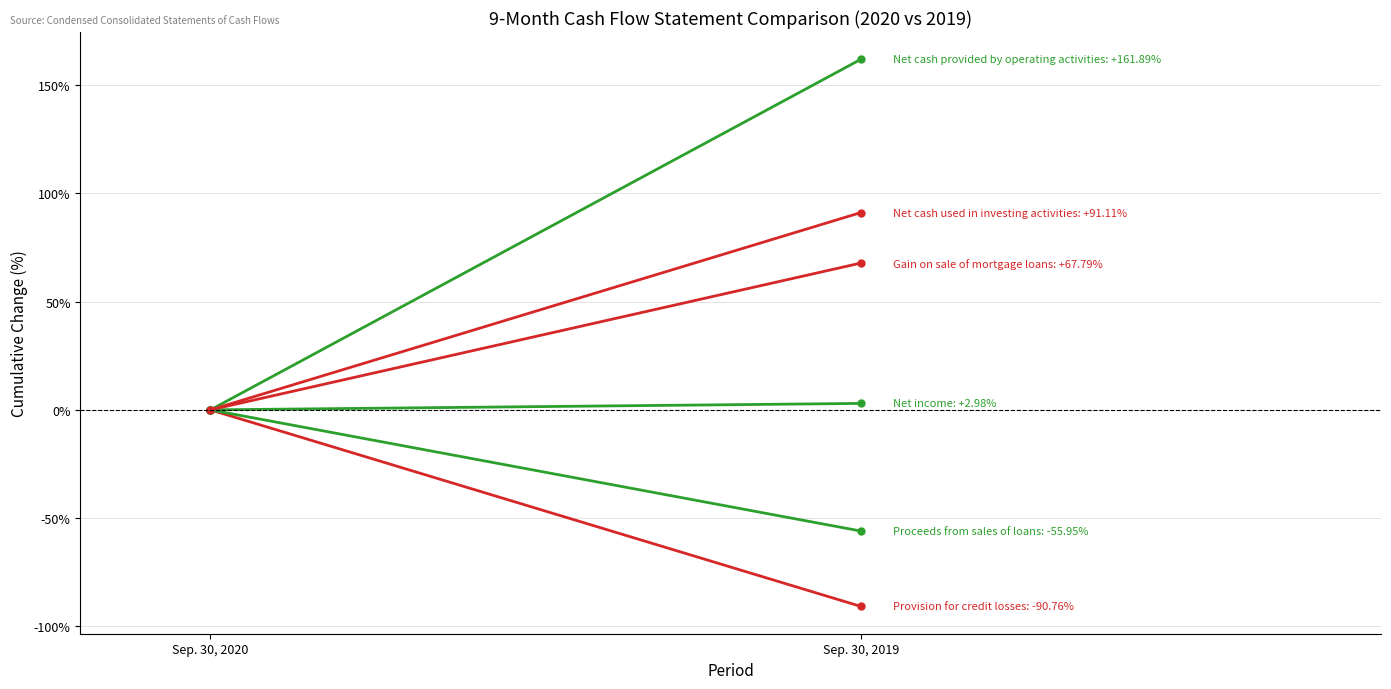

What is the sum of all Net cash provided by operating activities values?

161.9